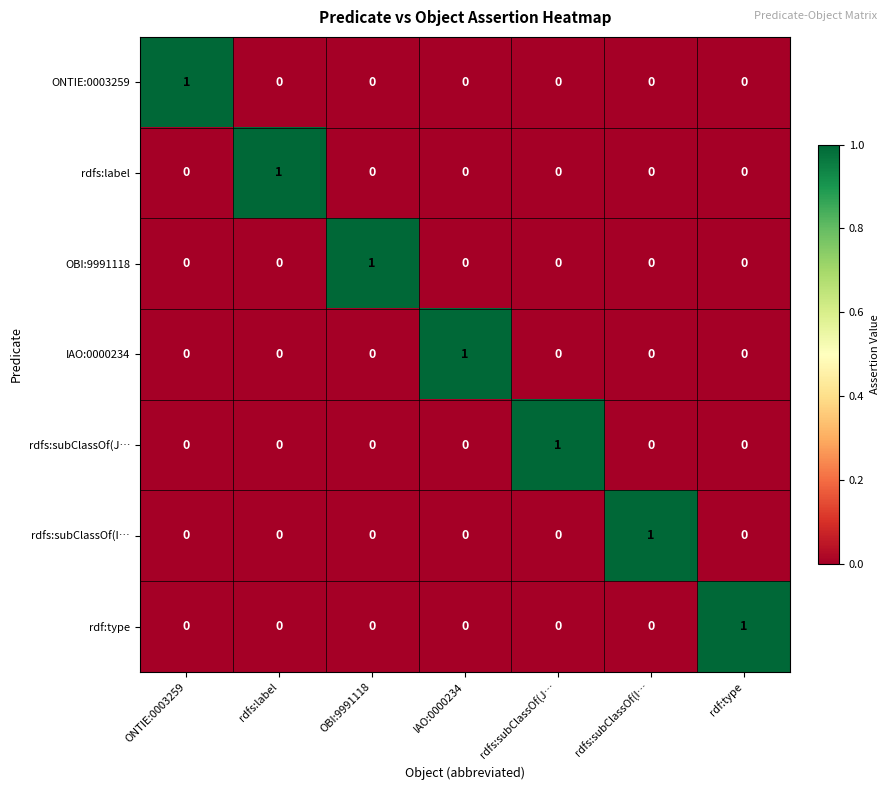

Is it true that IAO:0000234 equals 1 at rdfs:subClassOf(J…?

False